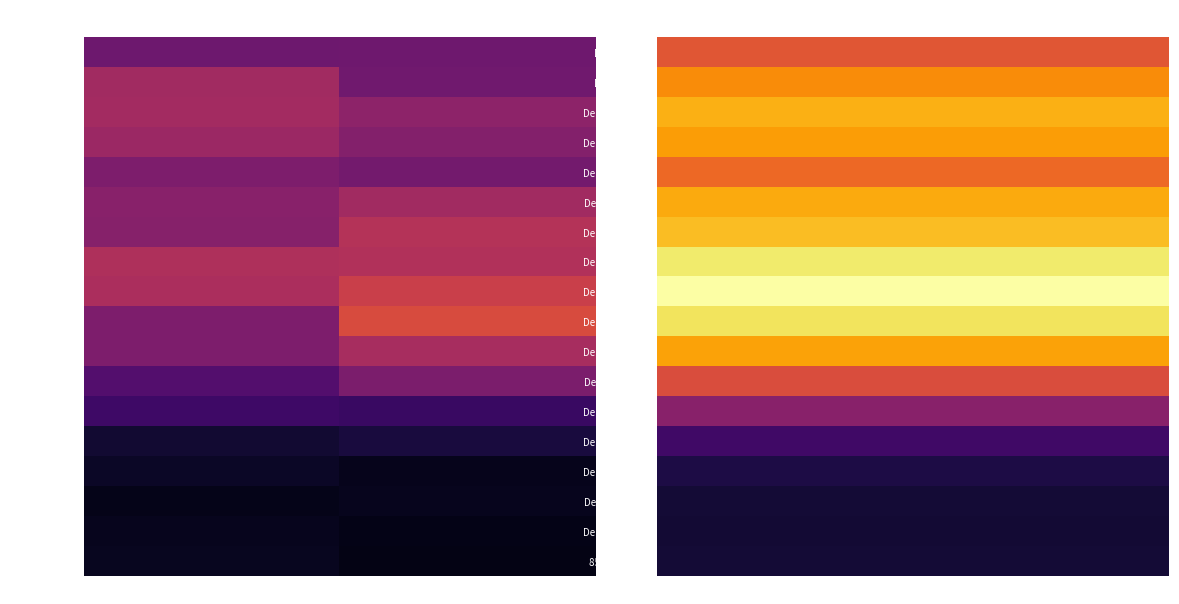

Rank the series by their maximum value, from highest to lowest.

De 45 a 49 anys, De 40 a 44 anys, De 30 a 34 anys, De 35 a 39 anys, De 50 a 54 anys, De 10 a 14 anys, De 25 a 29 anys, De 5 a 9 anys, De 15 a 19 anys, De 20 a 24 anys, De 55 a 59 anys, De 0 a 4 anys, De 60 a 64 anys, De 65 a 69 anys, De 70 a 74 anys, 85 o mes anys, De 75 a 79 anys, De 80 a 84 anys